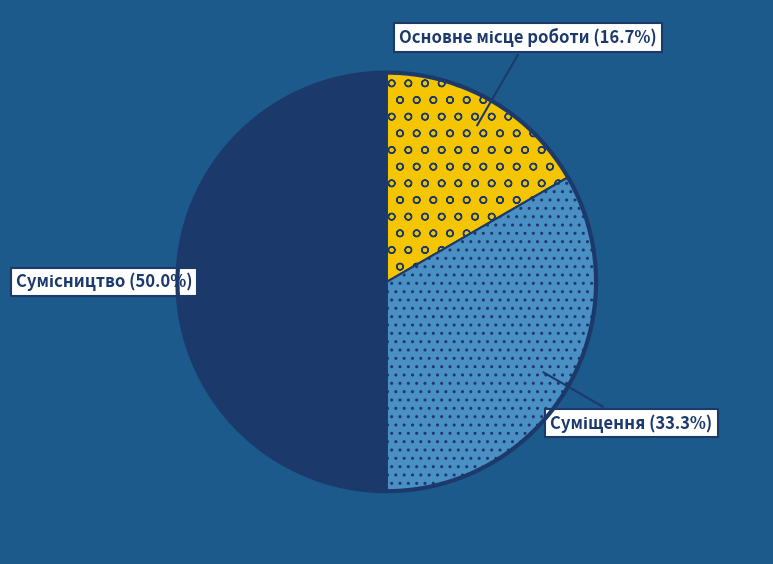

Between Сумісництво and Основне місце роботи, which is larger?

Сумісництво